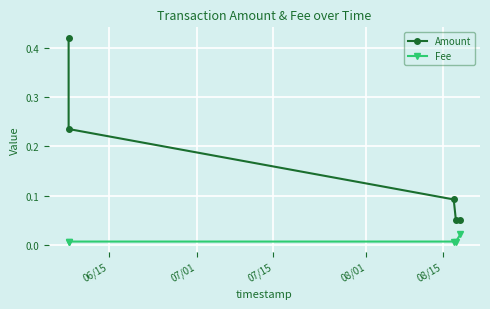

True or false: Amount has more than 0 interior local peaks.

False